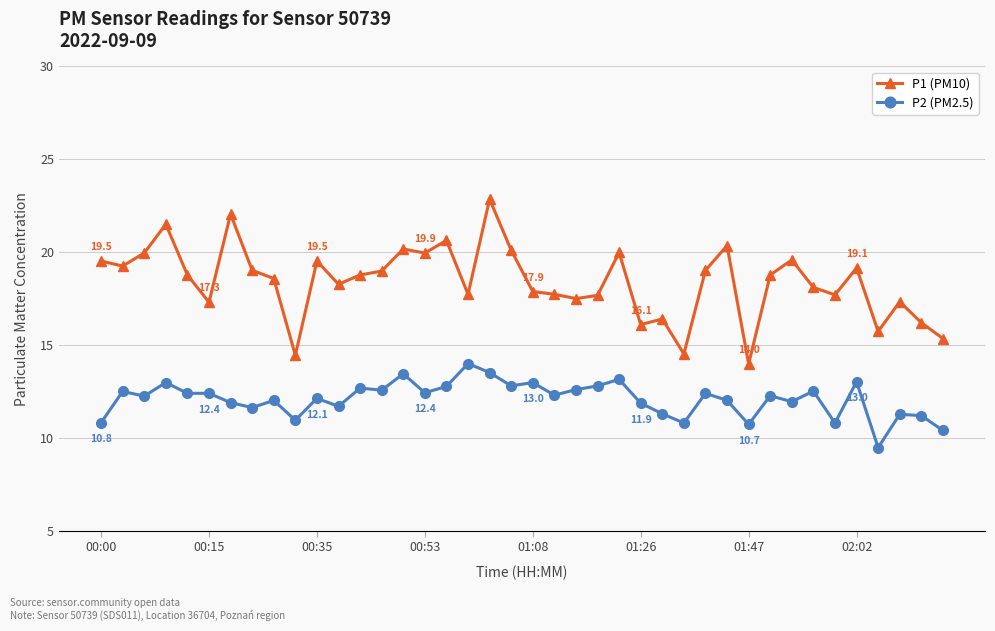

What is the difference between the maximum and minimum values in the P1 (PM10) series?

8.9